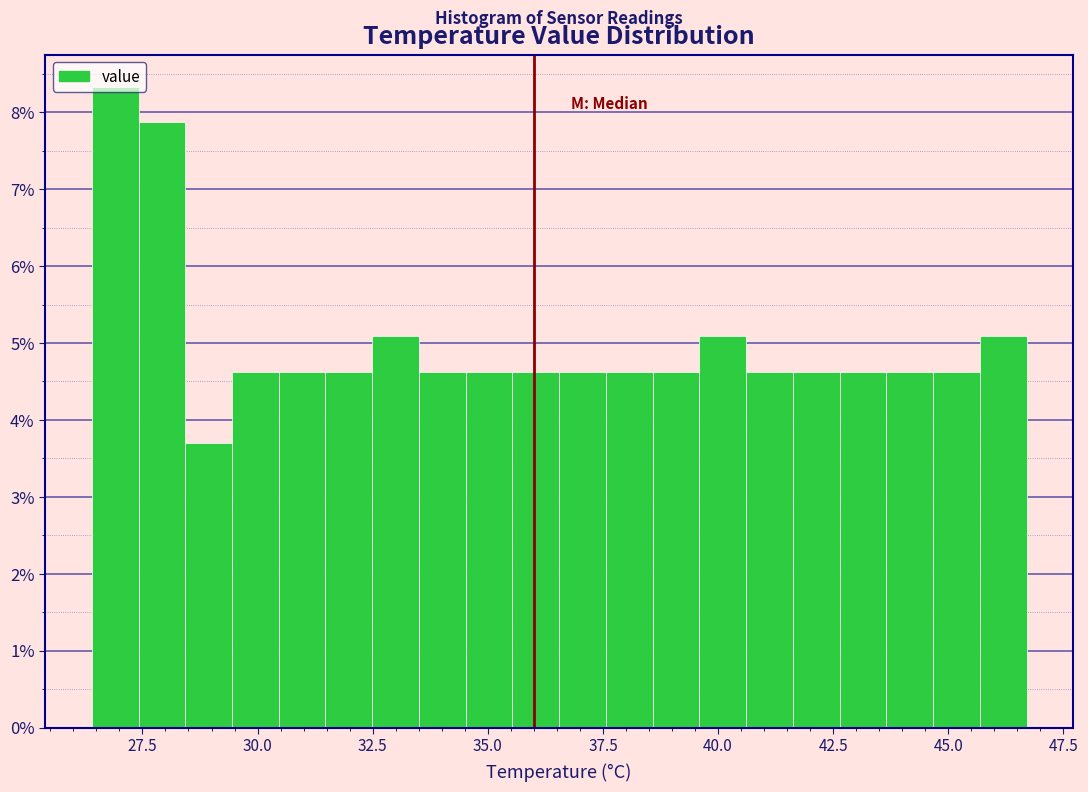

Read against the x-axis, roughly where is the centre of the tallest bar?

27.0